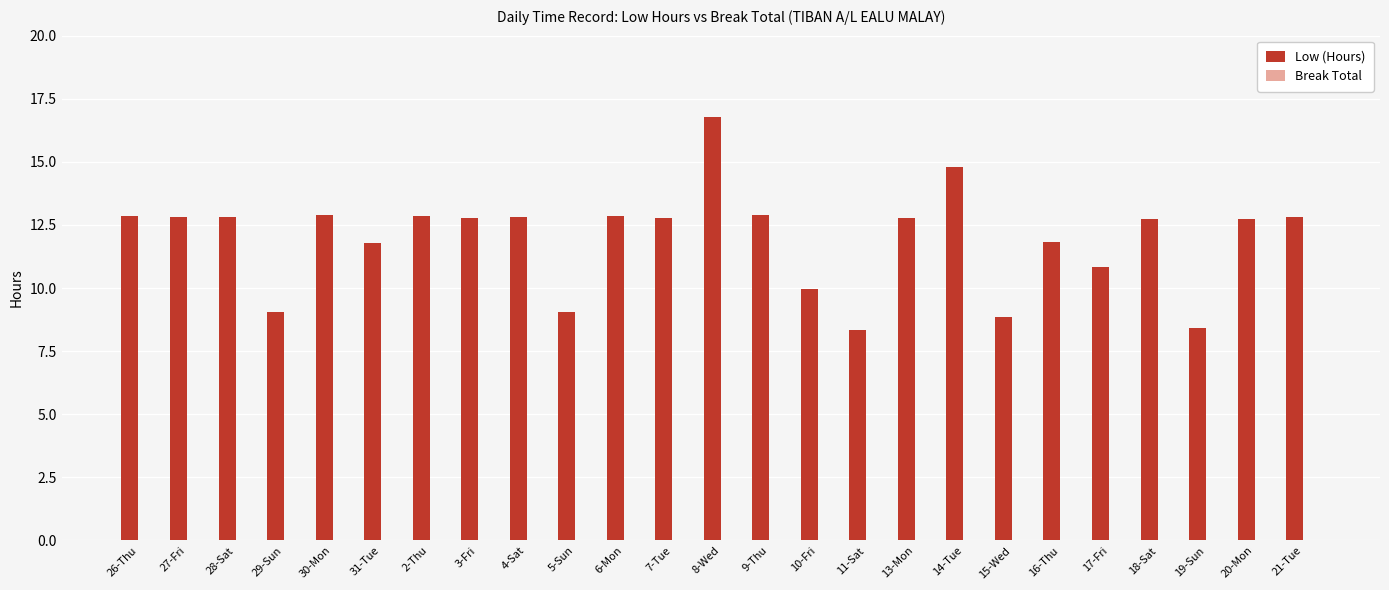

What is the ratio of the value at 9-Thu to the value at 21-Tue?

1.0